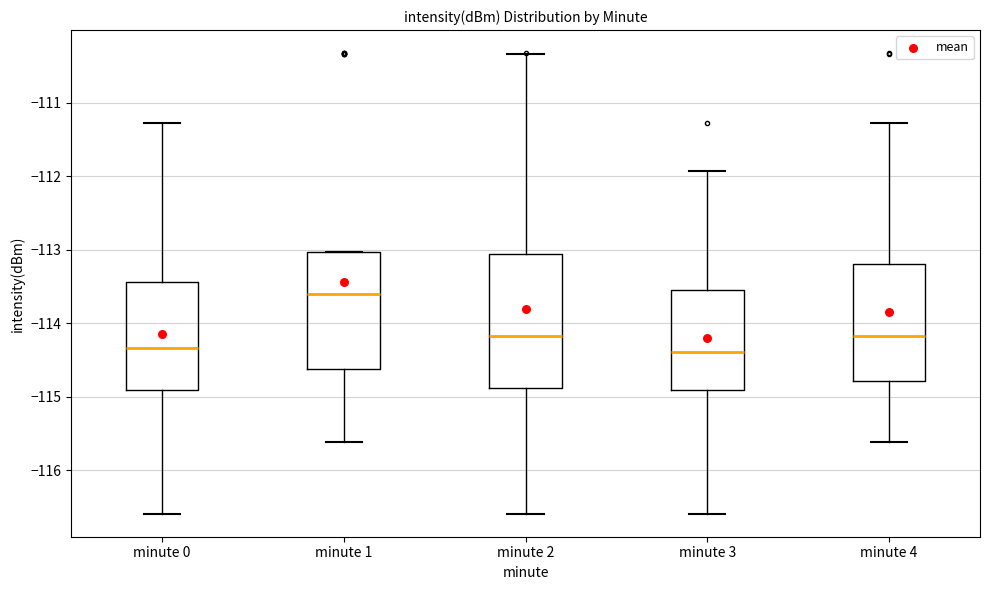

Reading left to right, read every box against the y-axis: the position of its median line, the range the box covers, and the ends of its whiskers. The values are not printed on the chart, so give them approximately, as read against the axis.

minute 0: median -114.3, box -114.9 to -113.4, whiskers -116.6 to -111.3
minute 1: median -113.6, box -114.6 to -113.0, whiskers -115.6 to -113.0
minute 2: median -114.2, box -114.9 to -113.1, whiskers -116.6 to -110.3
minute 3: median -114.4, box -114.9 to -113.6, whiskers -116.6 to -111.9
minute 4: median -114.2, box -114.8 to -113.2, whiskers -115.6 to -111.3